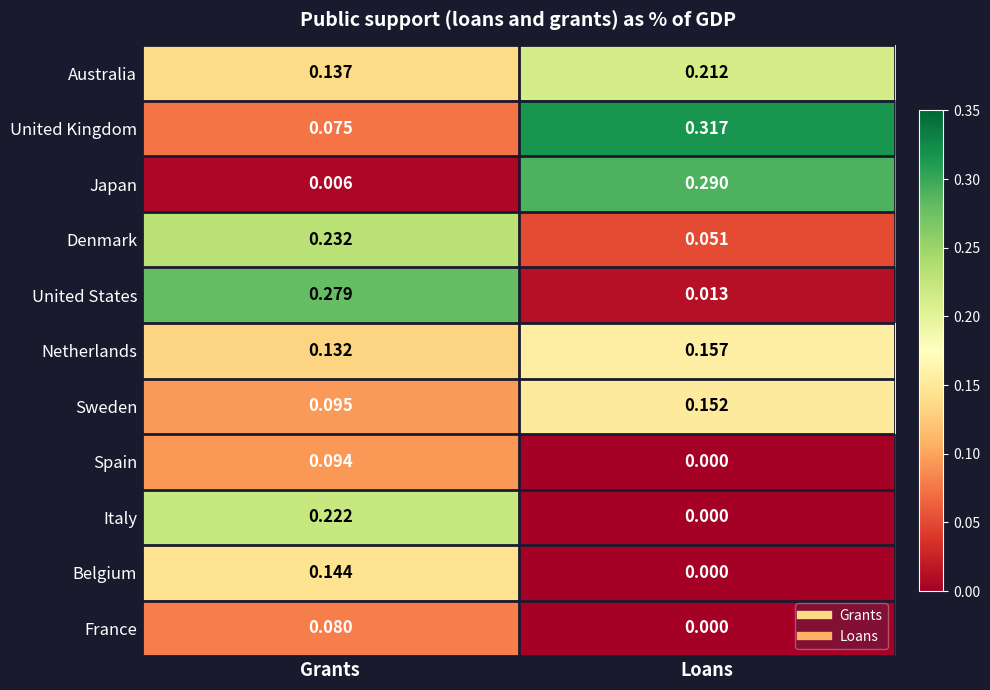

Is the value of United Kingdom at Grants greater than the value of Australia at Loans?

No